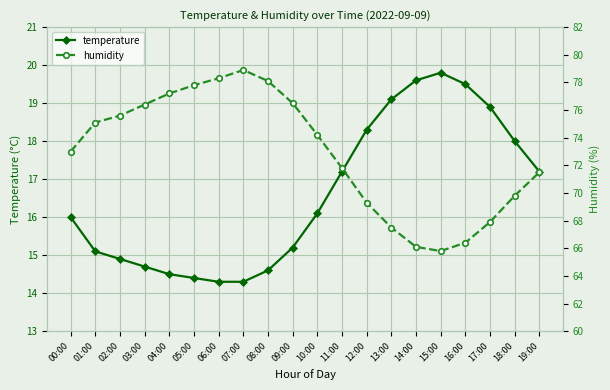

Which series has the largest total across all categories?

humidity